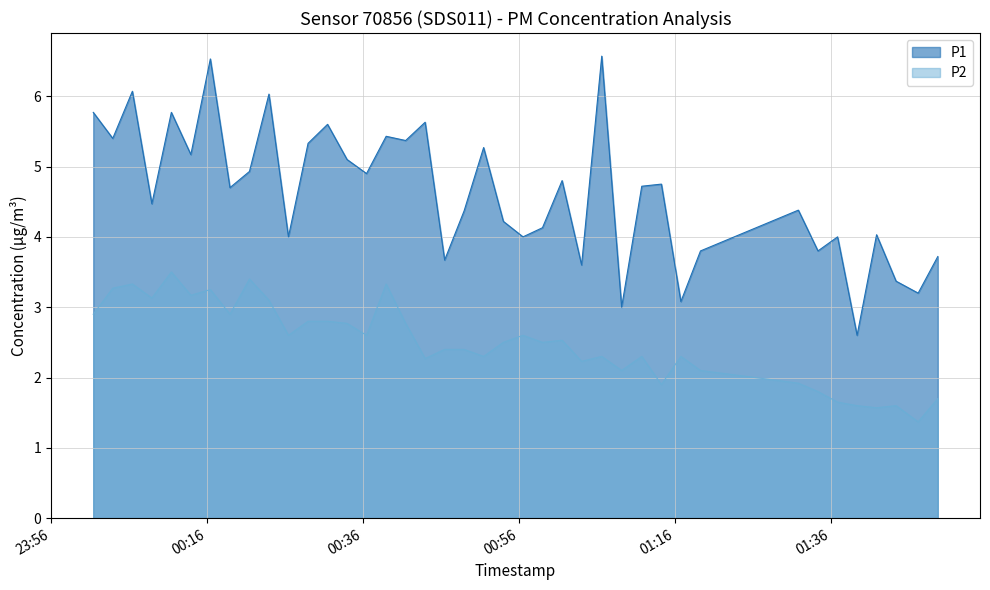

The P2 series shows 3.2 at 2023-07-16T00:48:58. True or false?

False